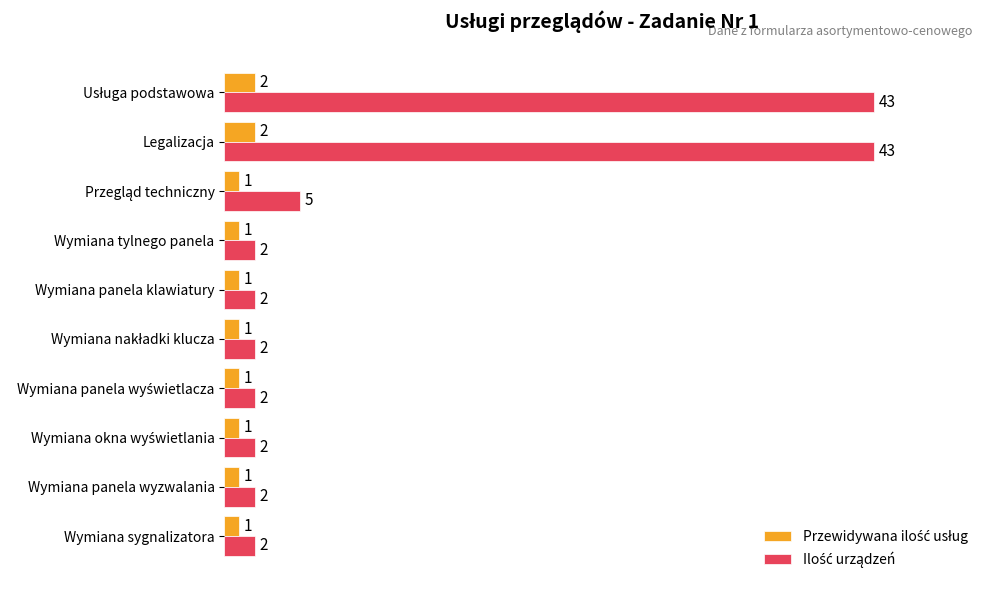

What is the total value across all series at Wymiana sygnalizatora?

3